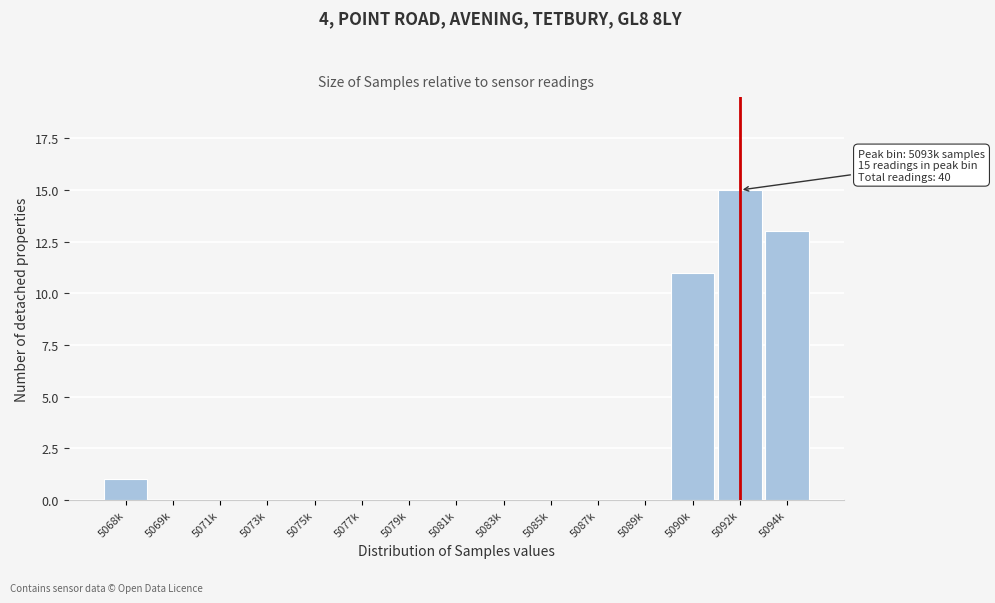

Reading right to left, extract all data points from this chart.

5094k=13	5092k=15	5090k=11	5089k=0	5087k=0	5085k=0	5083k=0	5081k=0	5079k=0	5077k=0	5075k=0	5073k=0	5071k=0	5069k=0	5068k=1